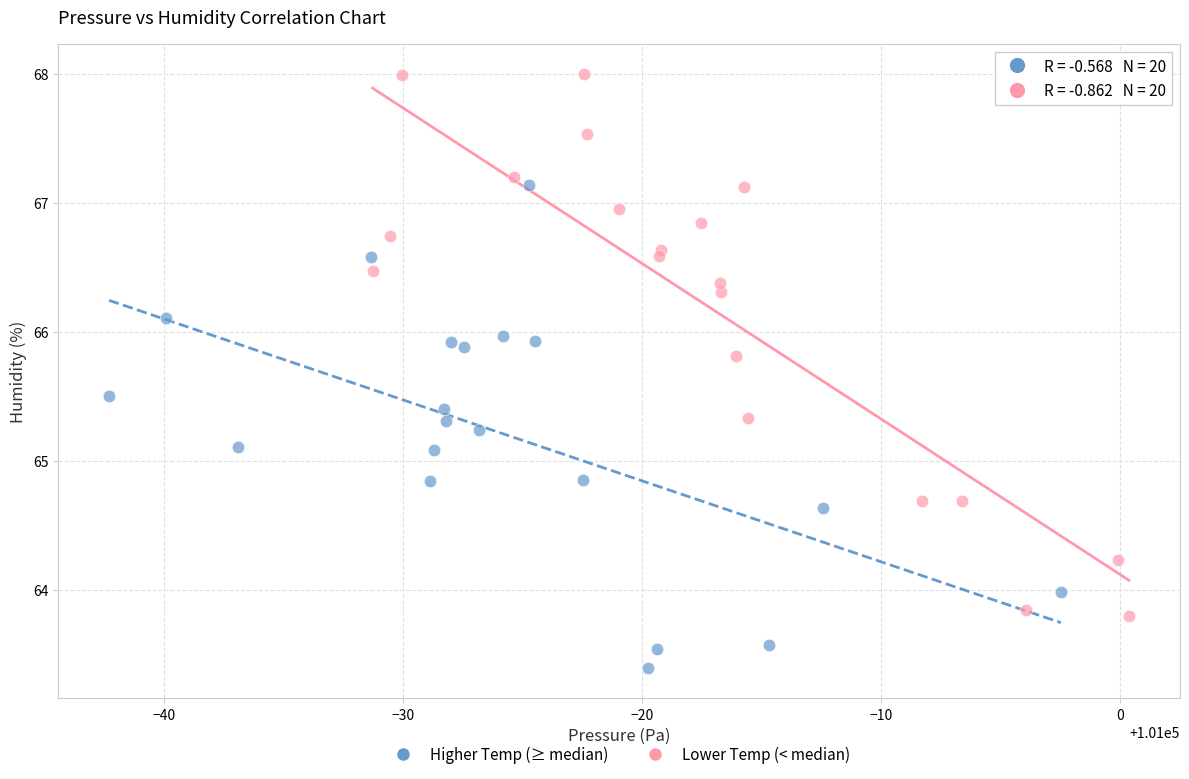

Which series reaches the maximum Y coordinate?

Lower Temp (< median)